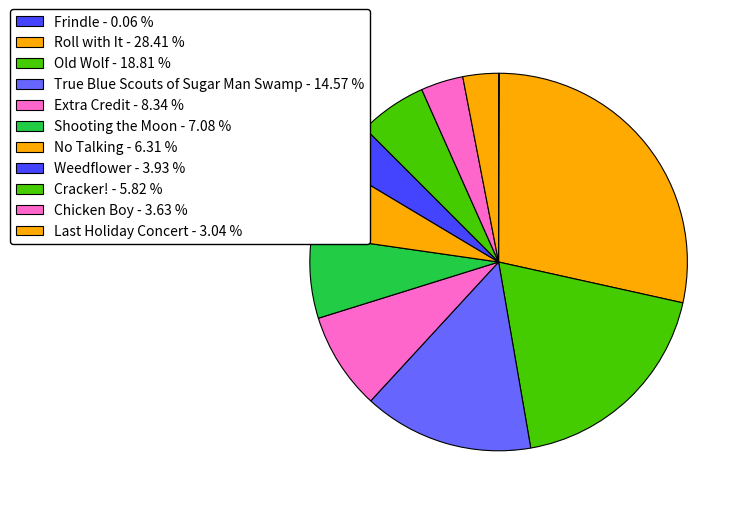

What percentage is the Shooting the Moon slice, to the nearest percent?

7%